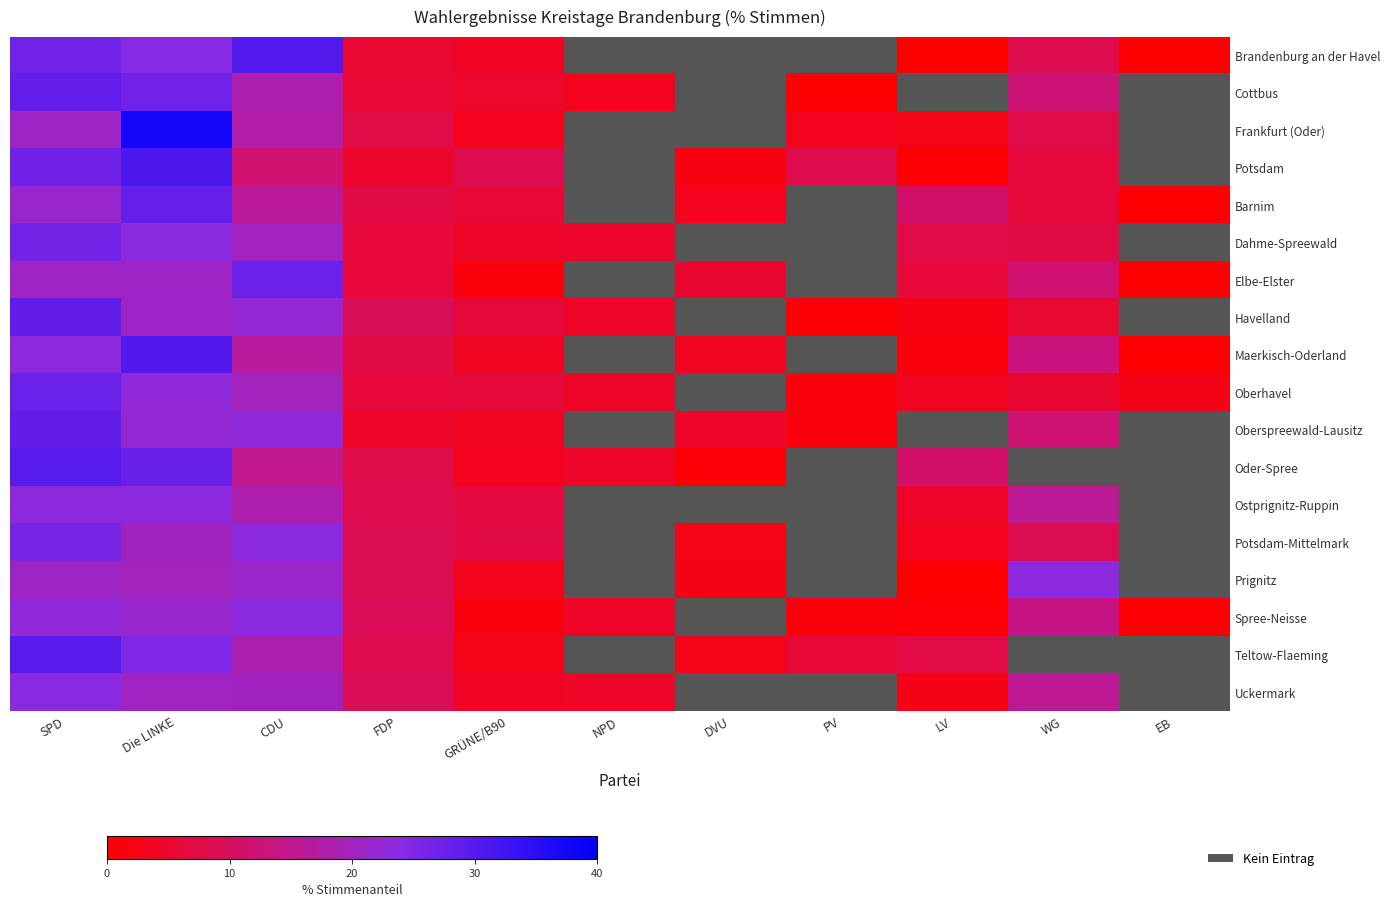

Rank the series by their maximum value, from highest to lowest.

Frankfurt (Oder), Potsdam, Maerkisch-Oderland, Brandenburg an der Havel, Oder-Spree, Teltow-Flaeming, Havelland, Oberspreewald-Lausitz, Cottbus, Barnim, Oberhavel, Elbe-Elster, Dahme-Spreewald, Potsdam-Mittelmark, Uckermark, Spree-Neisse, Ostprignitz-Ruppin, Prignitz